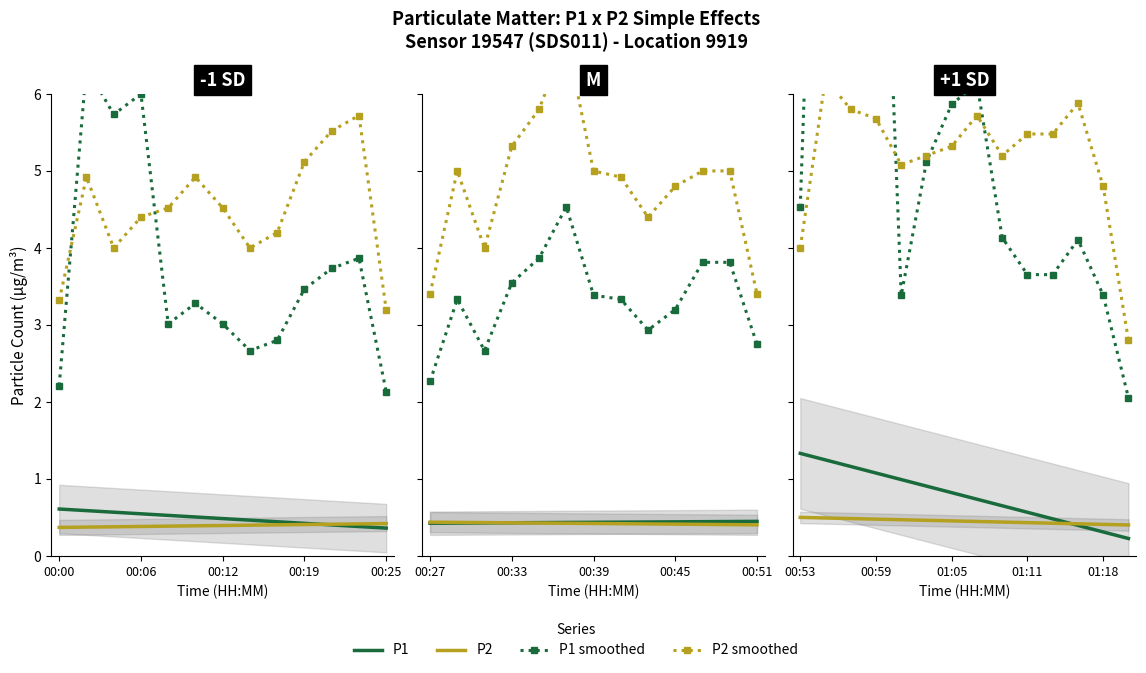

Is it true that P2 smoothed equals 5.2 at 5?

True